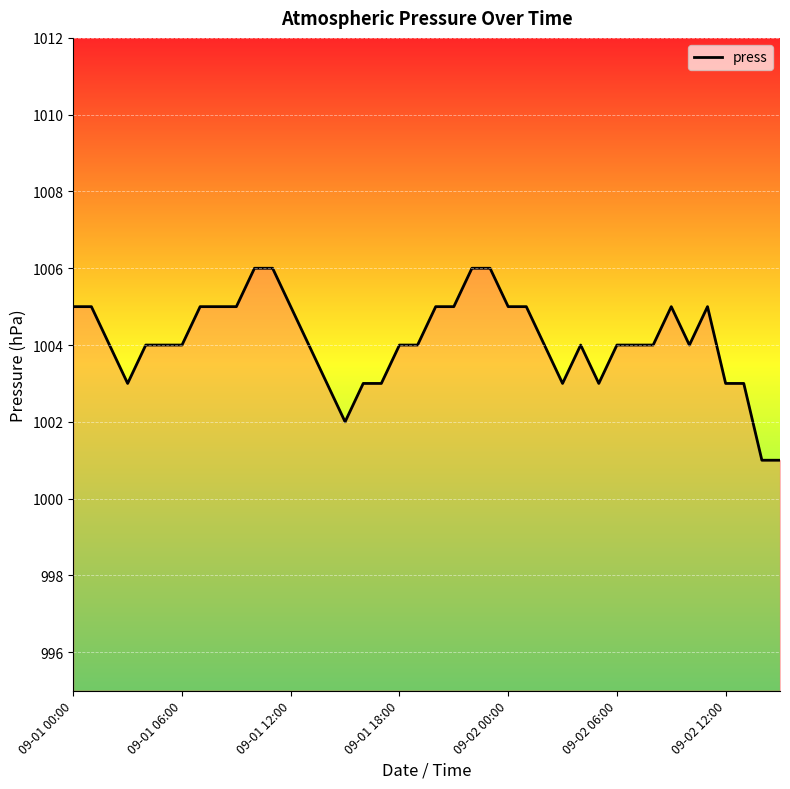

What is the minimum value shown in the chart?

1001